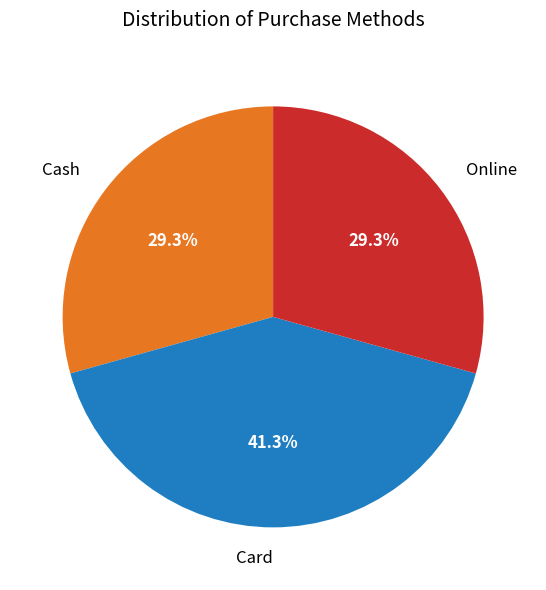

What is the total percentage of Online and Card?

70.7%